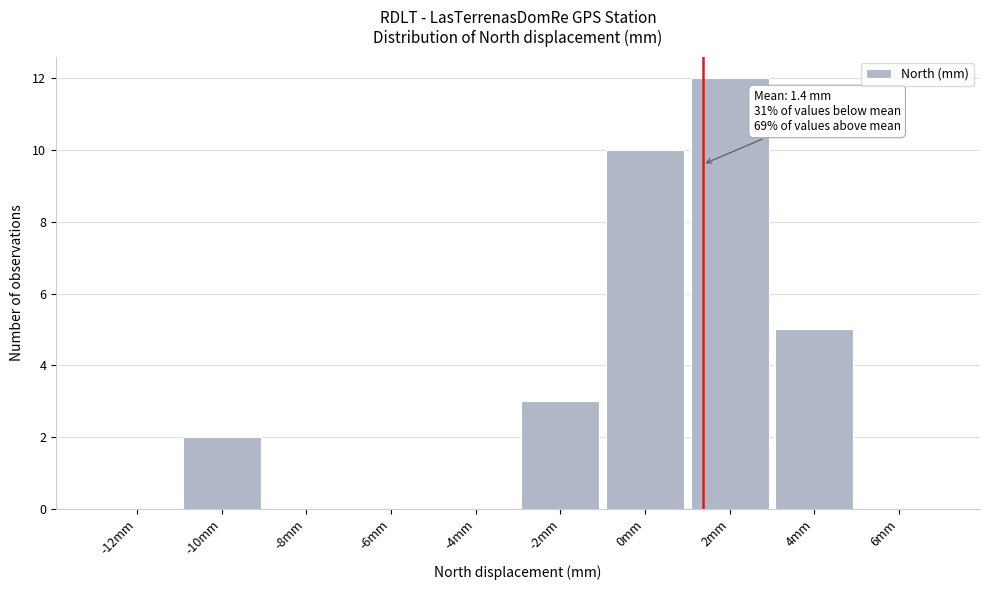

Reading right to left, transcribe all the data shown in this chart.

6mm=0	4mm=5	2mm=12	0mm=10	-2mm=3	-4mm=0	-6mm=0	-8mm=0	-10mm=2	-12mm=0